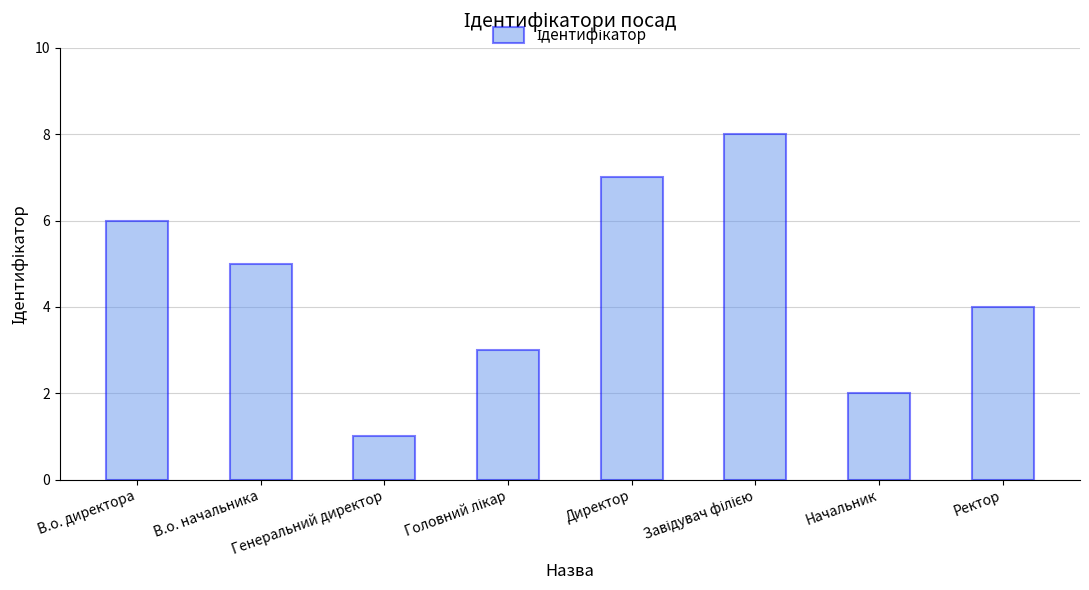

What is the minimum value shown in the chart?

1